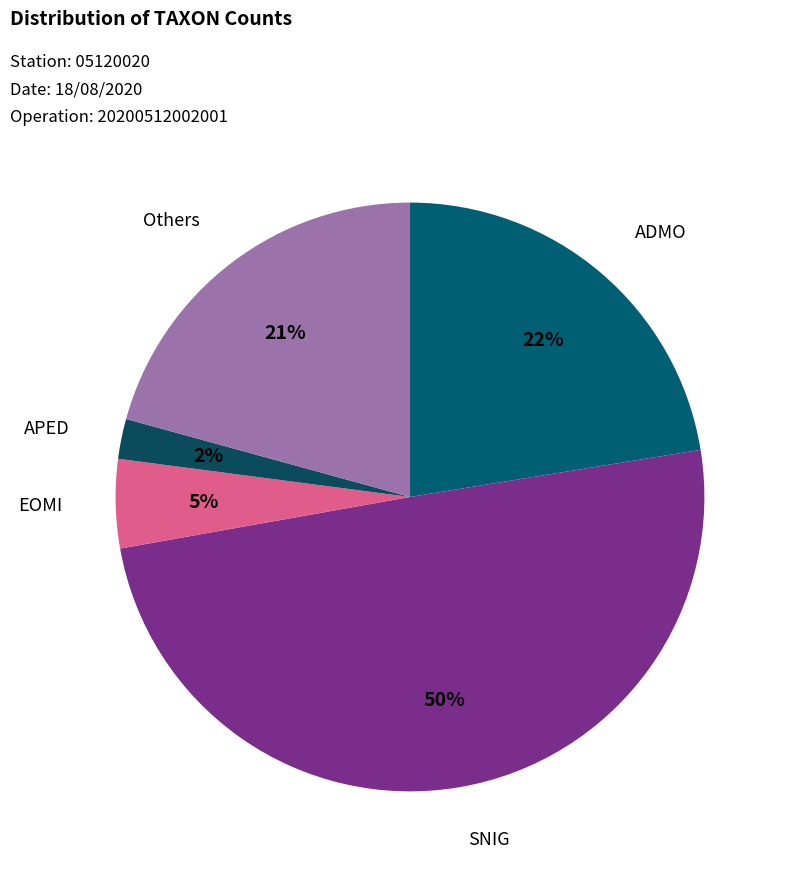

Is there a majority slice in this chart?

No